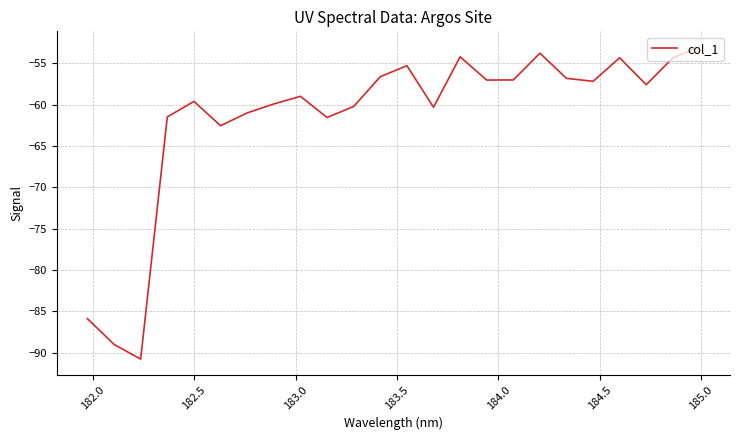

What is the greatest value displayed?

-53.0